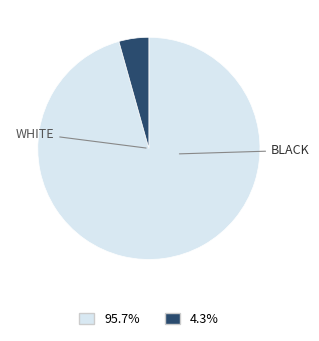

How many segments does this pie chart have?

2